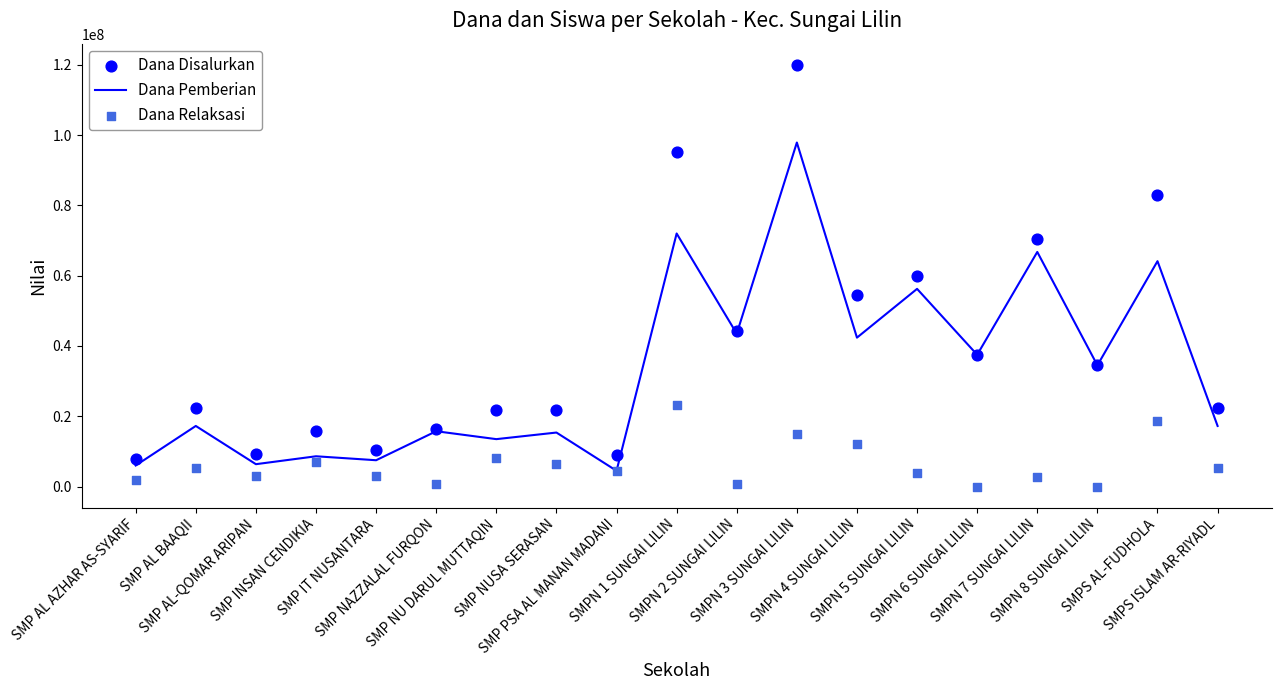

At which category is the sum across all series the highest?

SMPN 3 SUNGAI LILIN